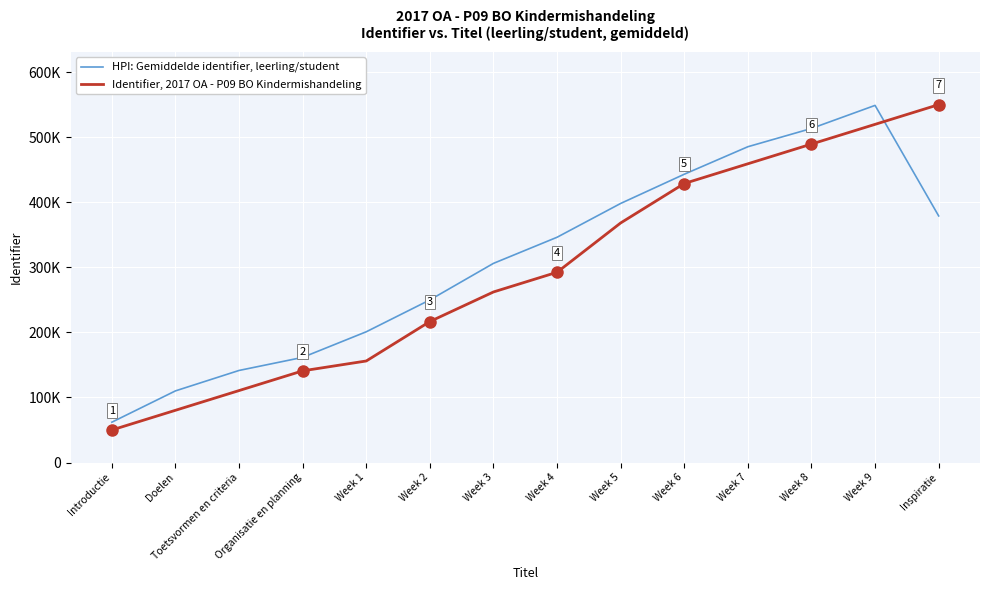

How many series are shown in this chart?

2